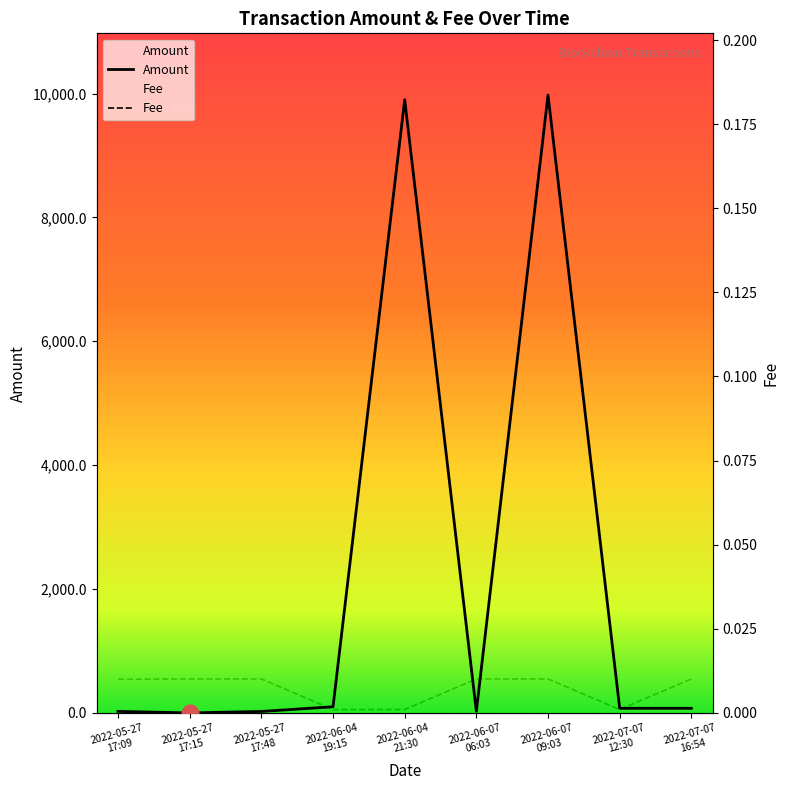

What is the sum of all Amount values?

20195.5